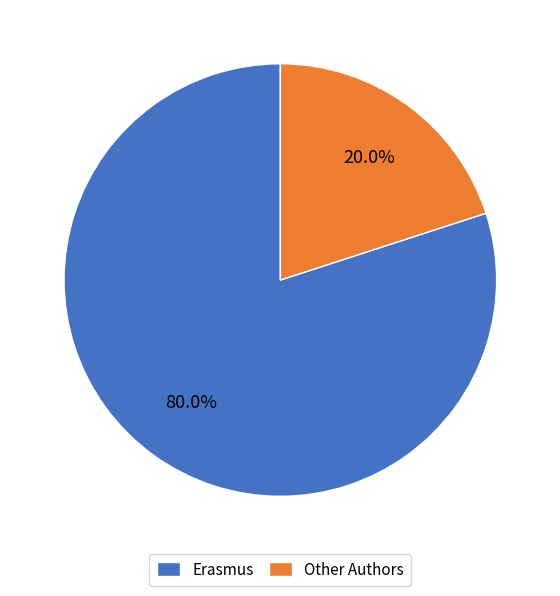

Combined, what portion of the pie is Other Authors and Erasmus?

100.0%